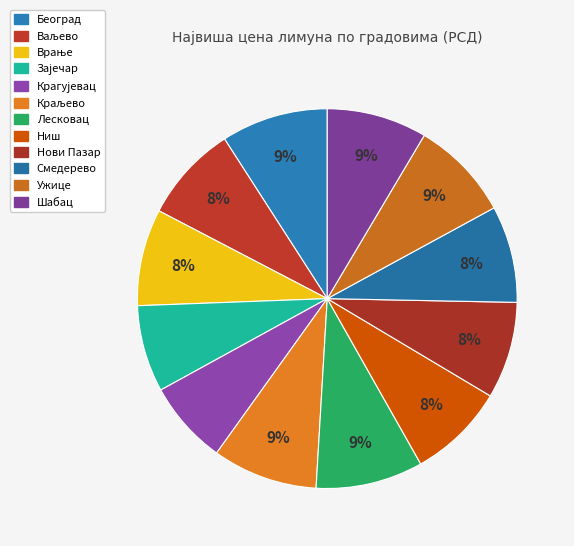

Which category has the biggest portion of the pie?

Лесковац